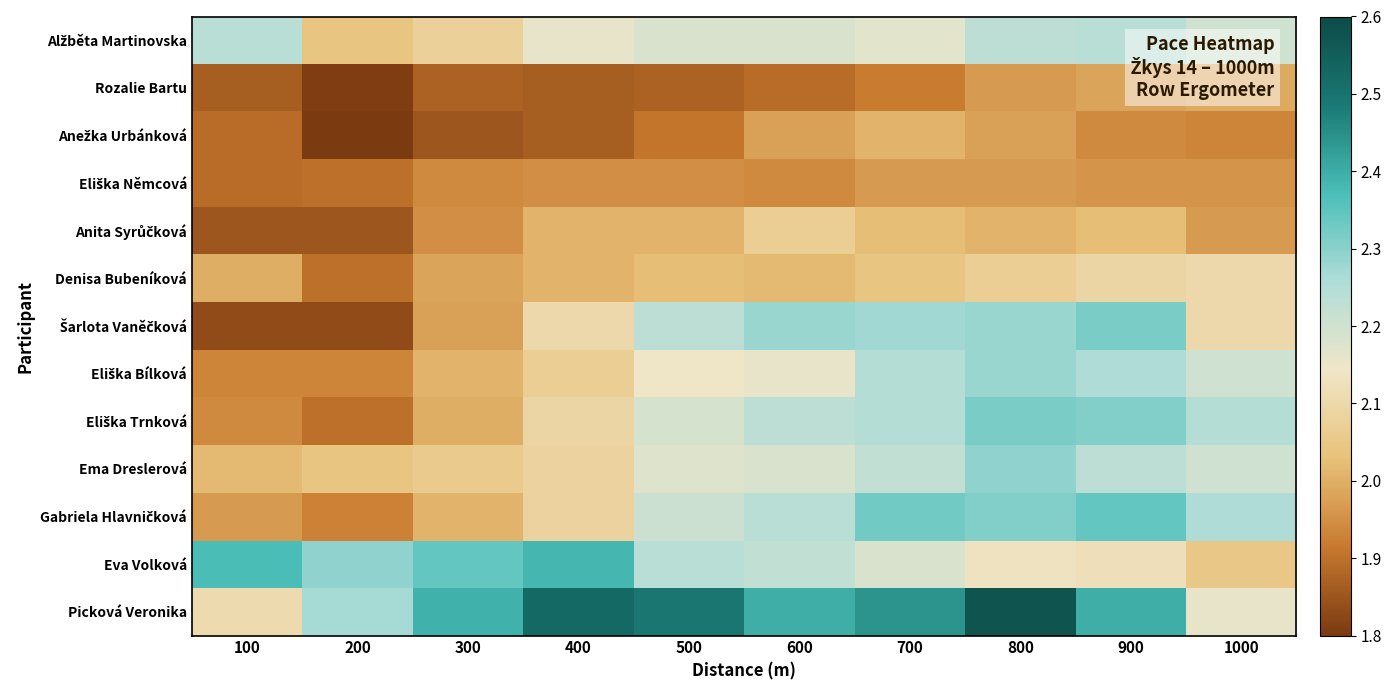

Which series has the largest total across all categories?

Picková Veronika